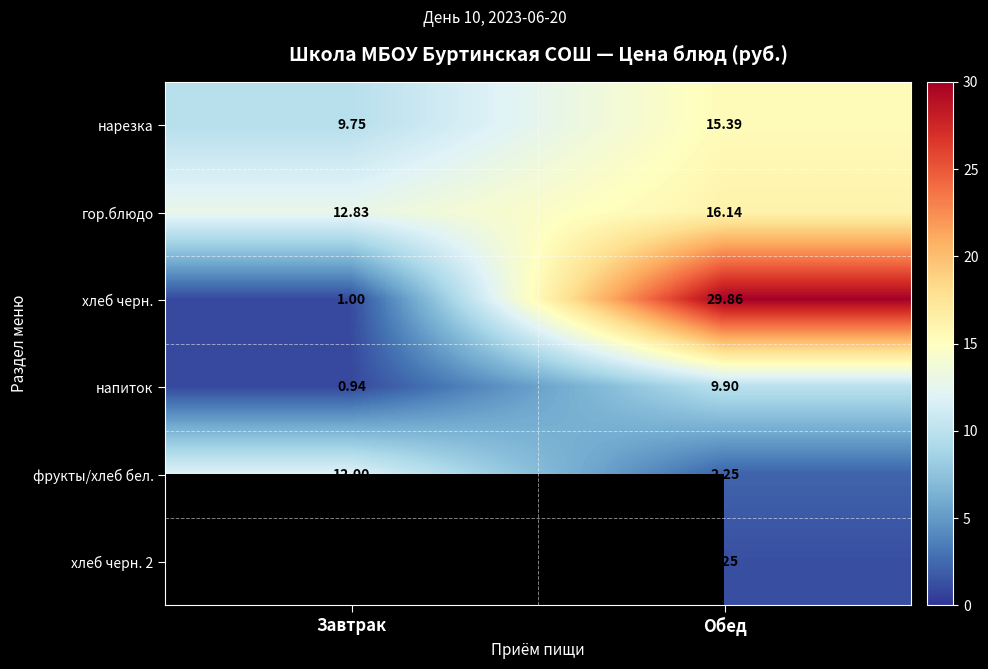

Where is нарезка nearest to the value 12?

Завтрак